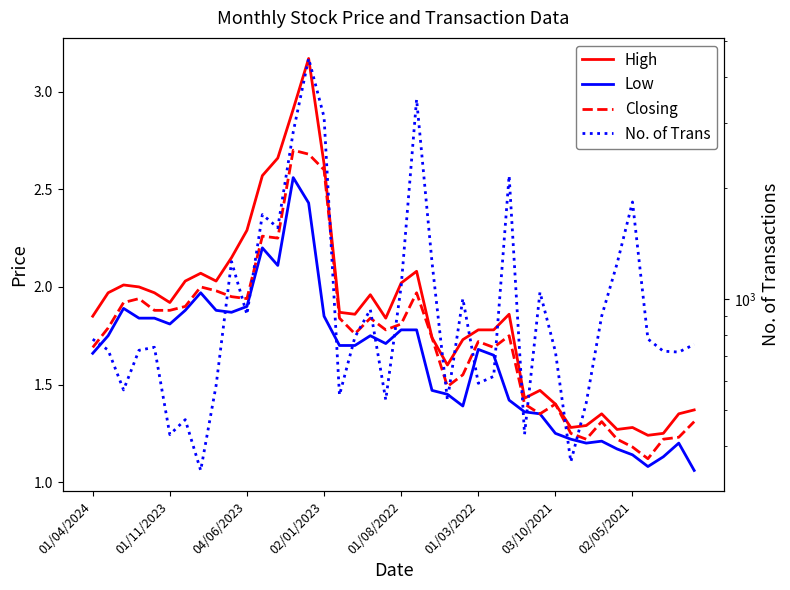

At 01/04/2024, list the series in order from largest to smallest.

No. of Trans, High, Closing, Low